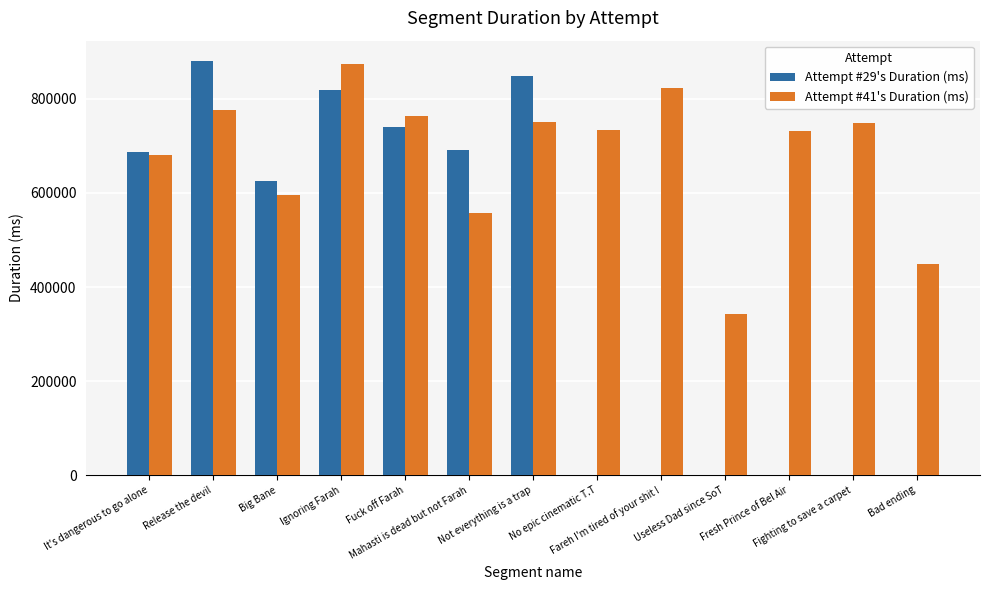

What is the average value of the Attempt #41's Duration (ms) series?

679342